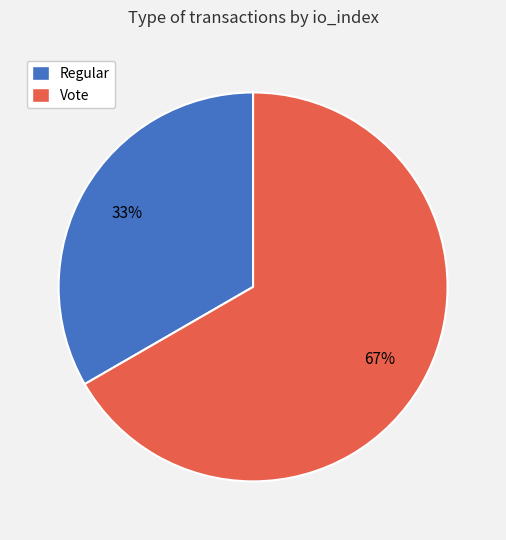

To the nearest percent, what is the average slice percentage?

50%